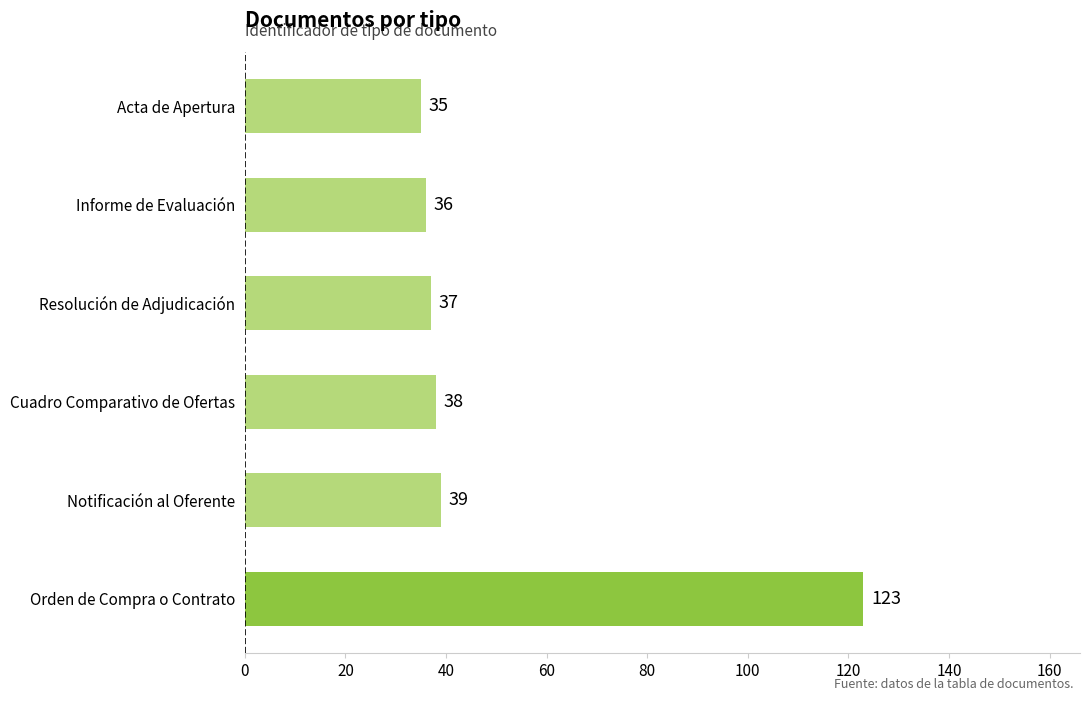

Reading bottom to top, extract all data points from this chart.

Orden de Compra o Contrato=123	Notificación al Oferente=39	Cuadro Comparativo de Ofertas=38	Resolución de Adjudicación=37	Informe de Evaluación=36	Acta de Apertura=35